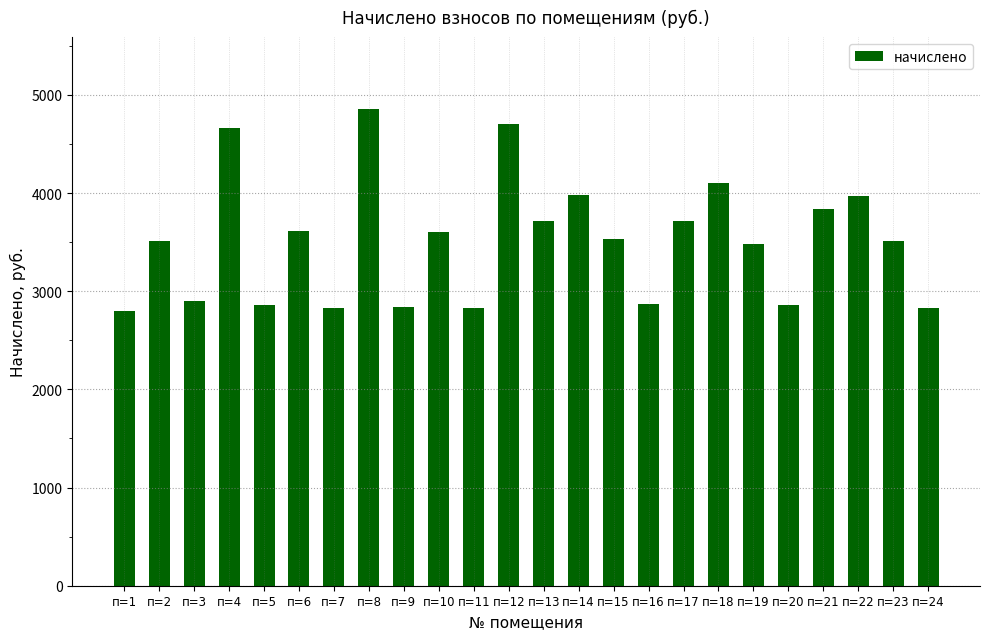

At which category does the chart reach its peak across all series?

п=8